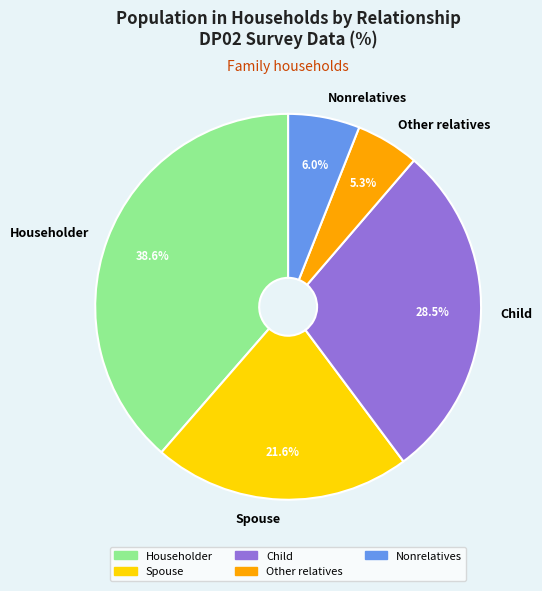

How much of the chart is everything except Child?

71.5%